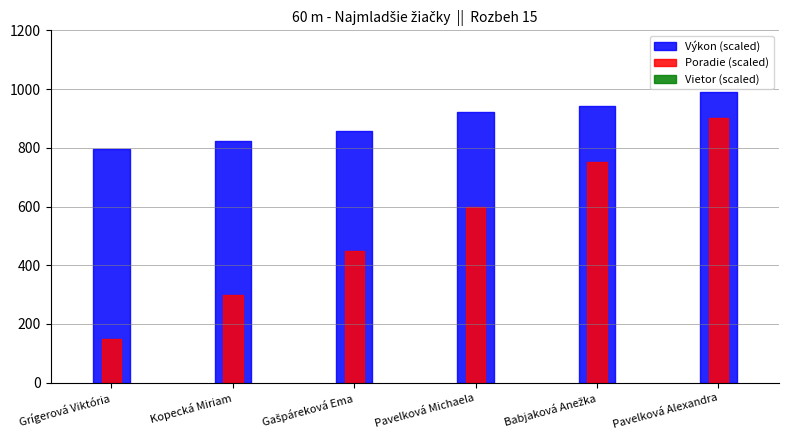

Reading right to left, what are all the values shown in this chart?

Poradie: 6.0	5.0	4.0	3.0	2.0	1.0
Výkon: 12.4	11.8	11.5	10.7	10.3	10.0
Vietor: 2.0	2.0	2.0	2.0	2.0	2.0